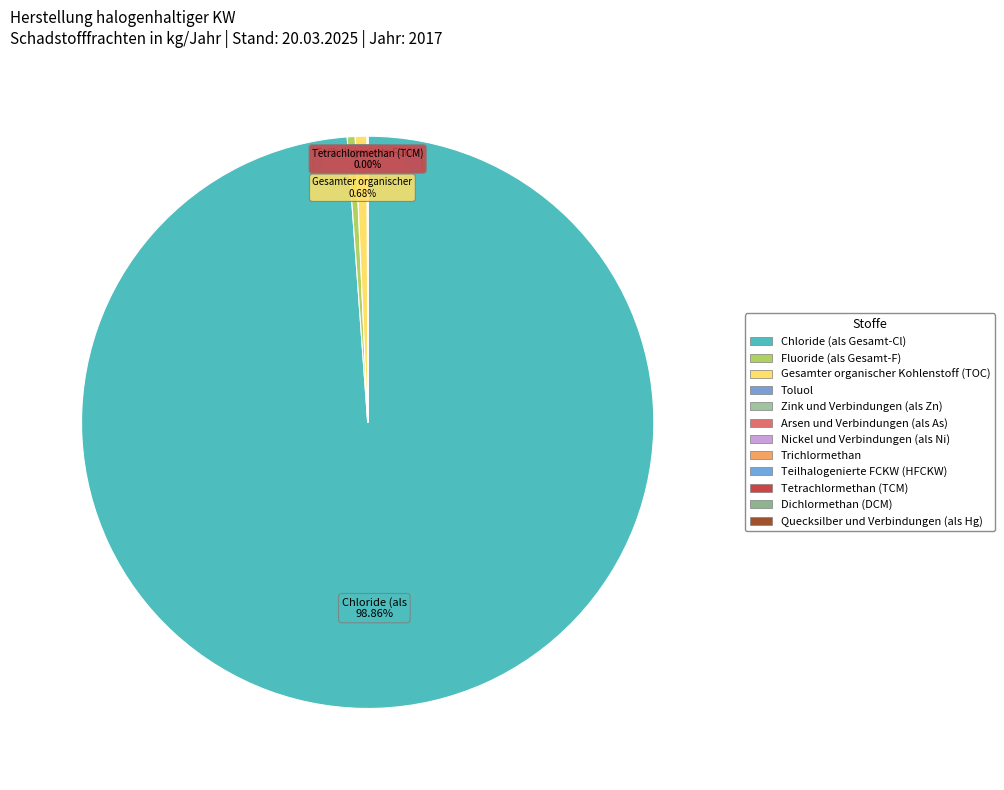

To the nearest percent, what portion does Chloride (als Gesamt-Cl) represent?

99%